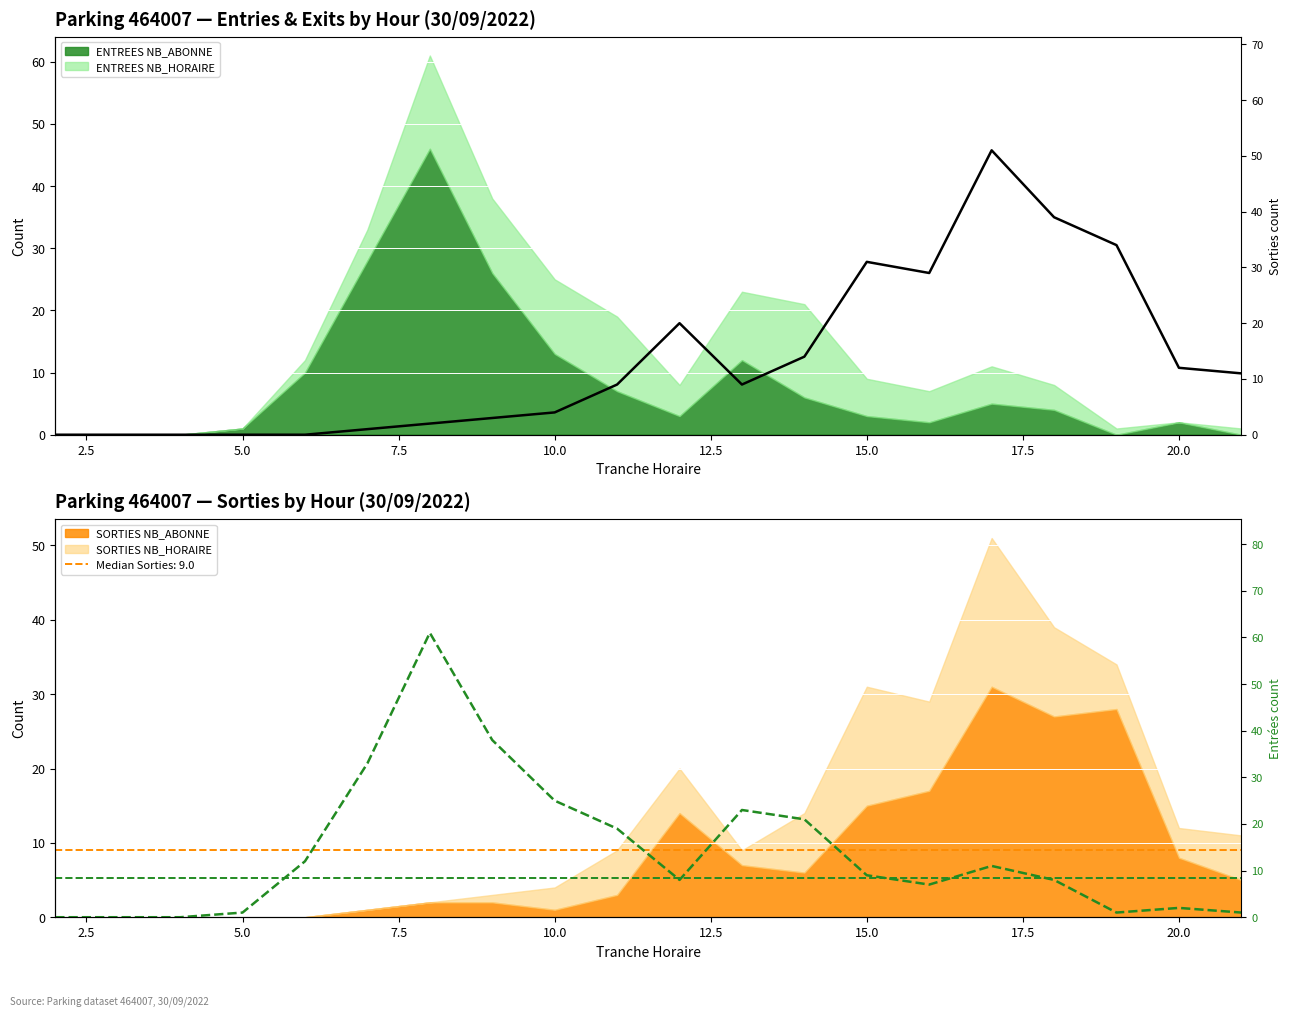

Which series has the largest total across all categories?

ENTREES total